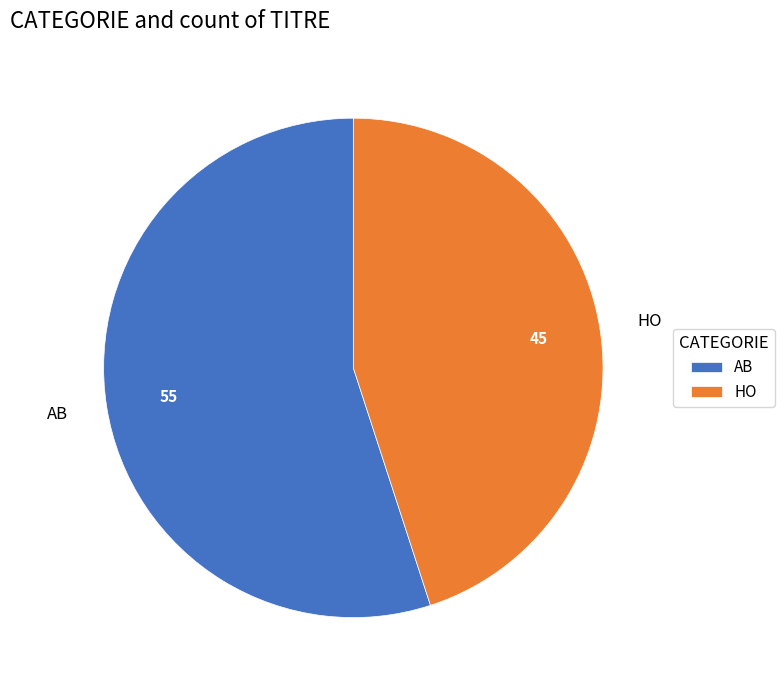

Is it true that AB is 55% of the pie?

True